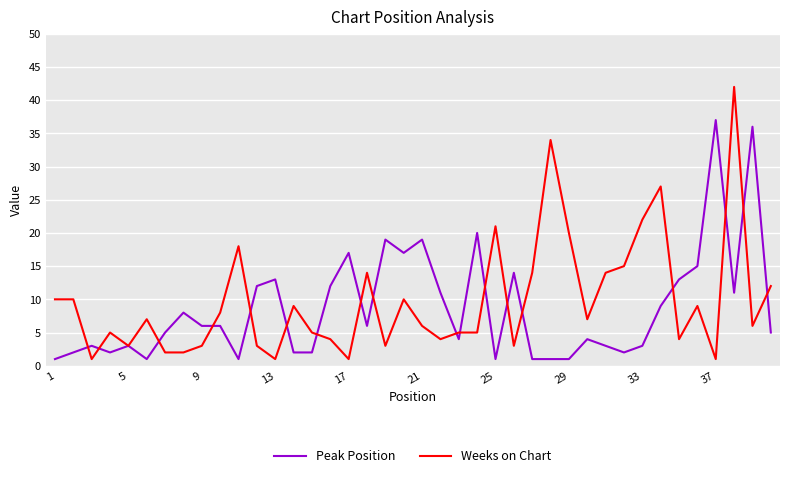

What is the average value of the Weeks on Chart series?

10